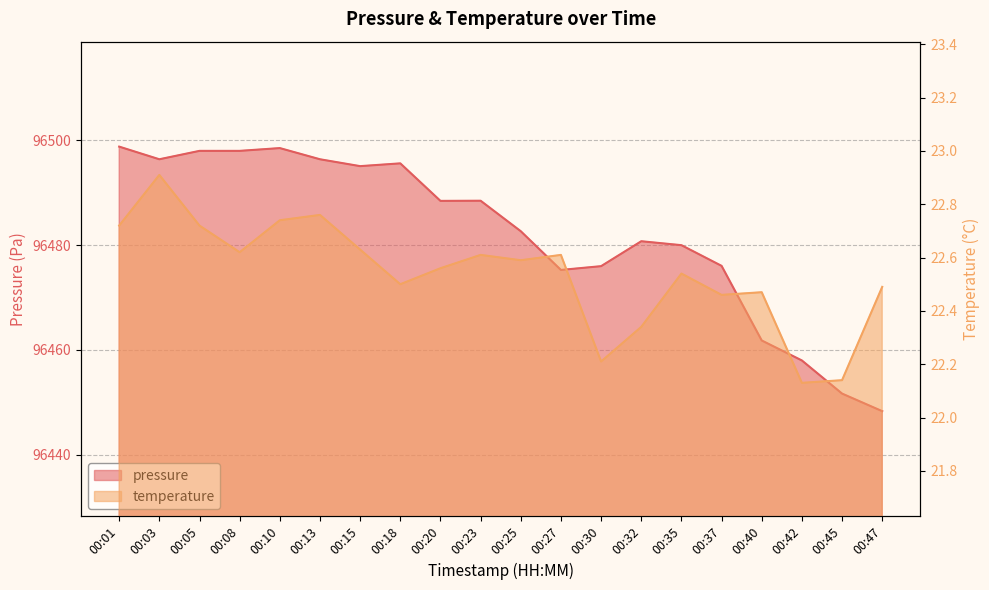

Reading left to right, what are all the values shown in this chart?

pressure: 96498.8	96496.3	96497.9	96497.9	96498.5	96496.3	96495.0	96495.6	96488.4	96488.4	96482.6	96475.2	96476.0	96480.7	96480.0	96476.0	96461.8	96458.0	96451.7	96448.3
temperature: 22.7	22.9	22.7	22.6	22.7	22.8	22.6	22.5	22.6	22.6	22.6	22.6	22.2	22.3	22.5	22.5	22.5	22.1	22.1	22.5